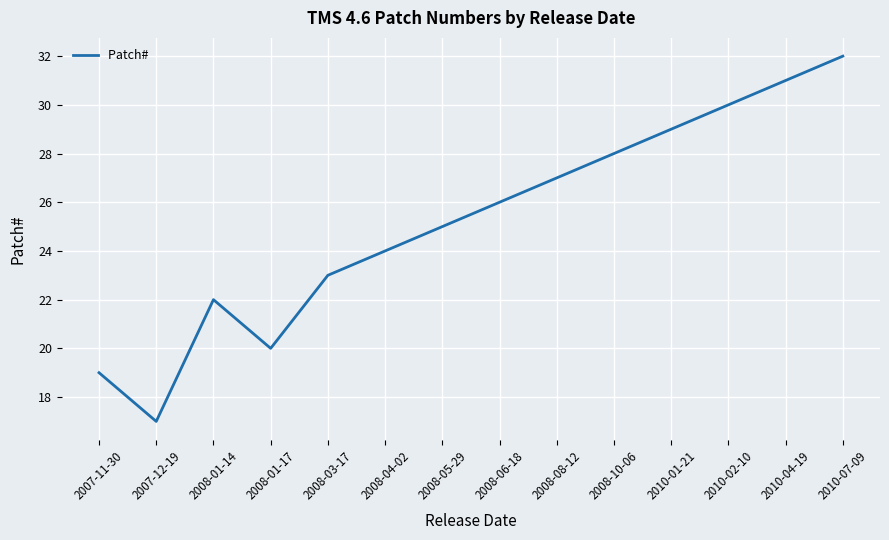

How many lines are shown in the chart?

1